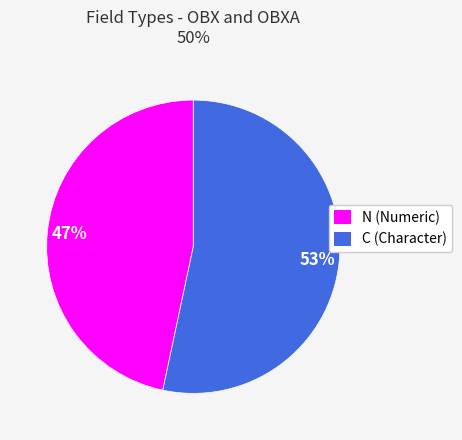

Rank the categories by value from lowest to highest.

N, C